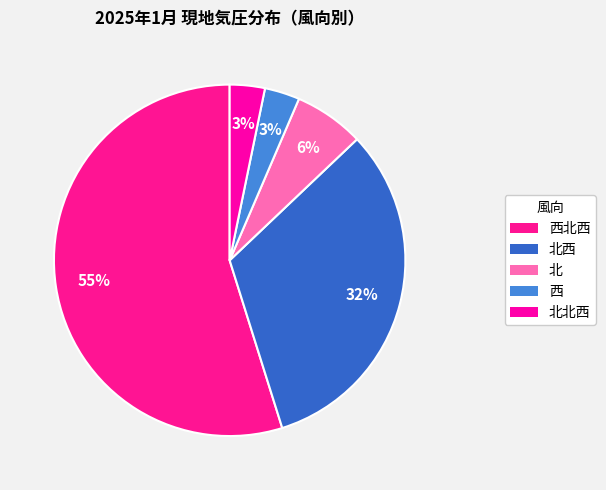

To the nearest percent, what portion does 北西 represent?

32%